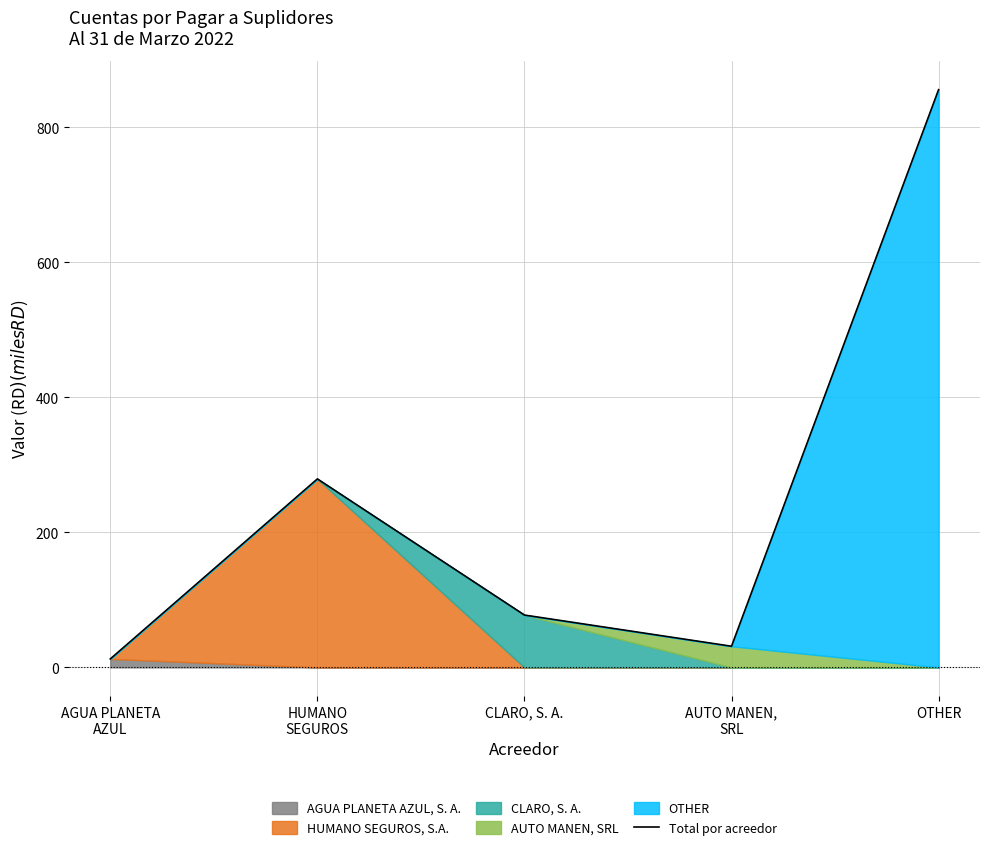

Reading left to right, list all the values displayed in this chart.

12.5	279.2	77.5	31.3	855.8